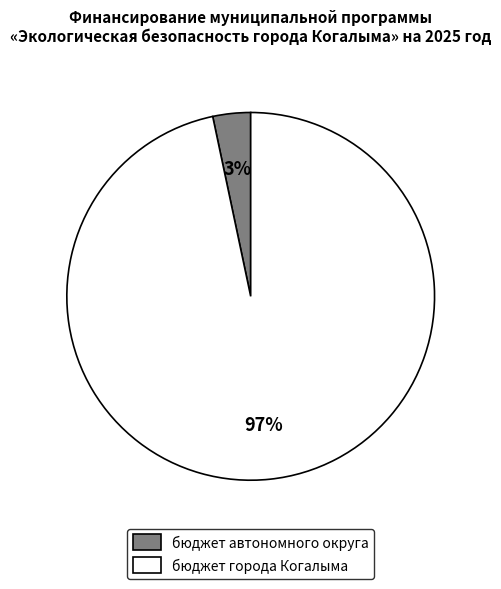

True or false: бюджет автономного округа accounts for 3% of the total.

True